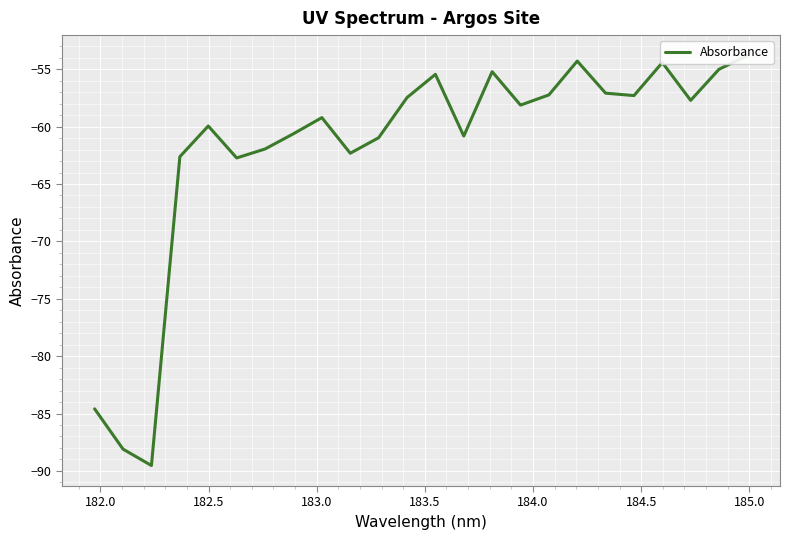

What is the sum of all values?

-1486.5